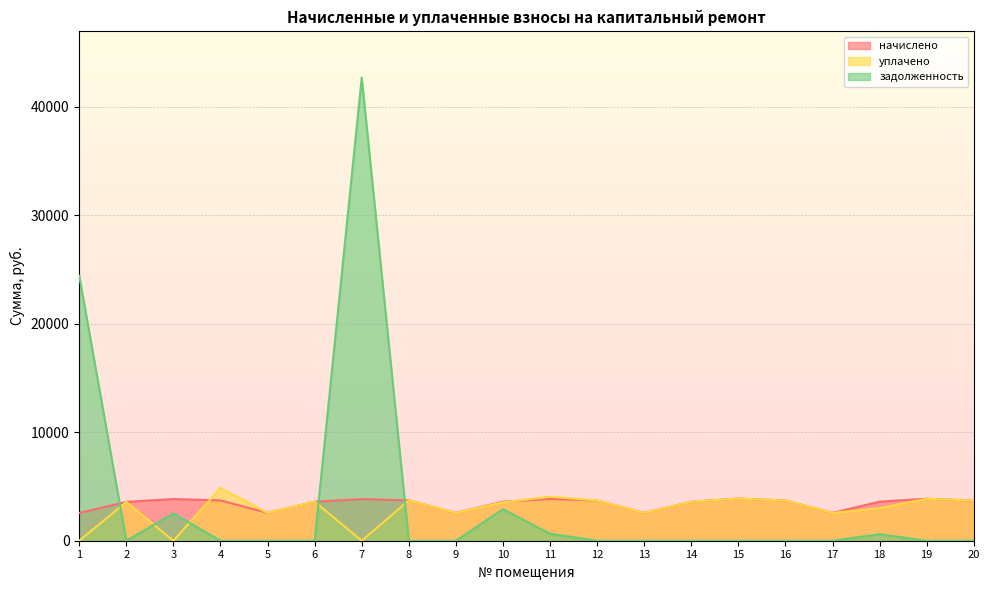

Reading right to left, what are all the values shown in this chart?

начислено: 20=3701.2	19=3866.8	18=3601.8	17=2566.8	16=3709.4	15=3883.3	14=3593.5	13=2558.5	12=3709.4	11=3850.2	10=3593.5	9=2566.8	8=3717.7	7=3833.6	6=3593.5	5=2566.8	4=3717.7	3=3841.9	2=3577.0	1=2558.5
уплачено: 20=3701.2	19=3866.8	18=3001.6	17=2566.8	16=3709.4	15=3883.3	14=3593.5	13=2558.5	12=3709.4	11=4056.1	10=3535.0	9=2566.8	8=3717.7	7=0.0	6=3593.5	5=2566.8	4=4867.2	3=0.0	2=3577.0	1=0.0
задолженность: 20=0.0	19=0.0	18=598.8	17=0.0	16=0.0	15=0.0	14=0.0	13=0.0	12=0.0	11=641.7	10=2907.8	9=0.0	8=0.0	7=42662.7	6=0.0	5=0.0	4=0.0	3=2514.9	2=0.0	1=24411.0